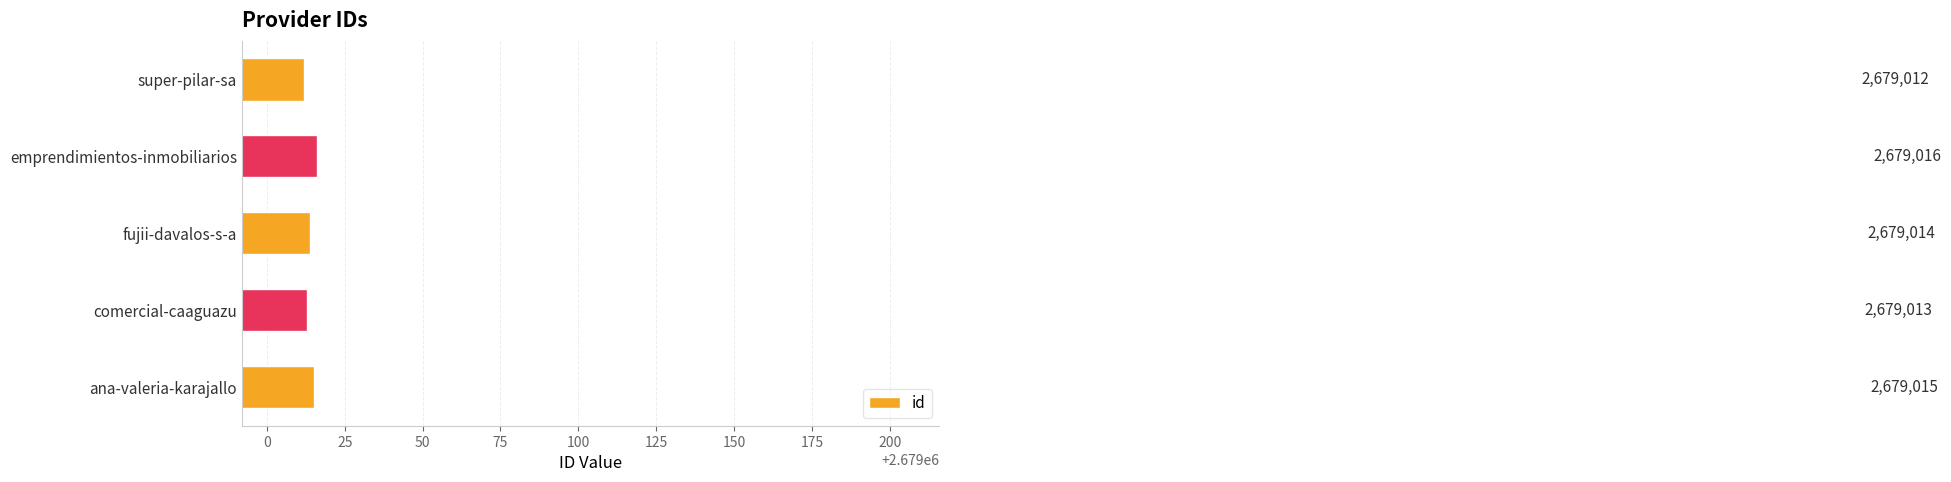

How many data points does each series have?

5